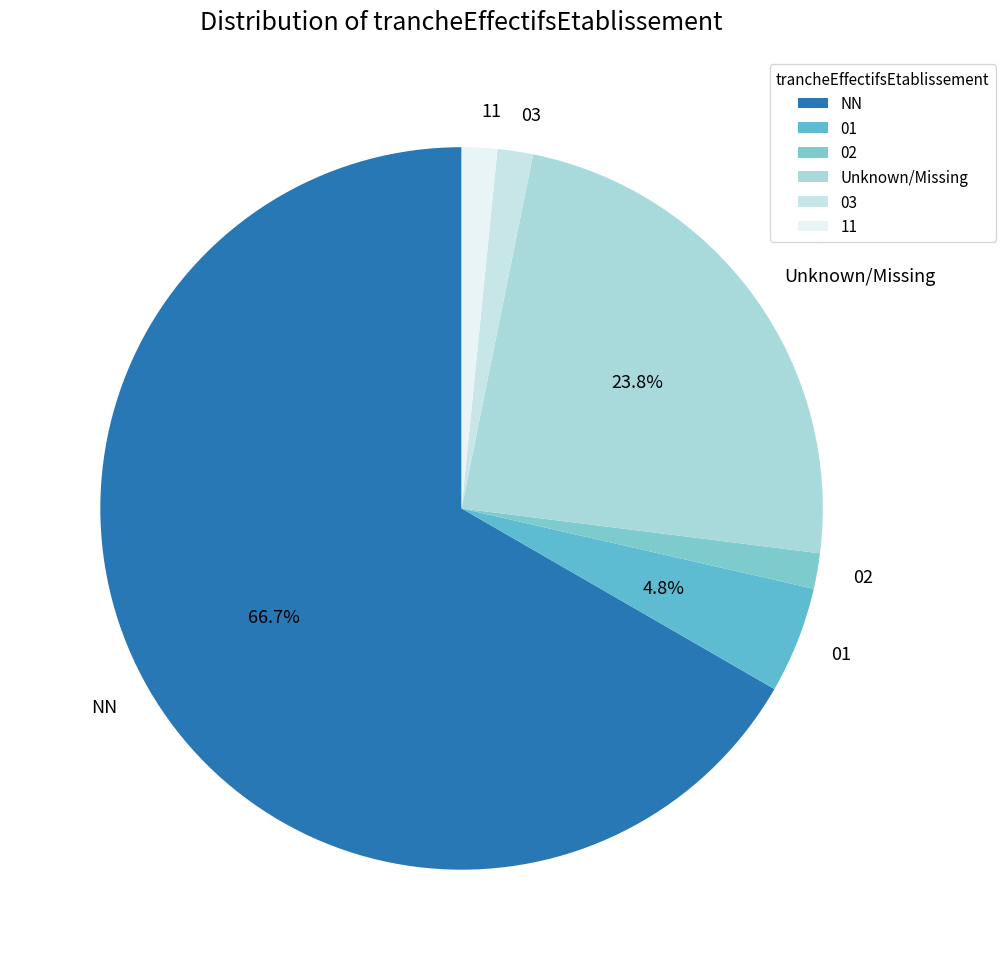

Count the number of slices in the pie.

6